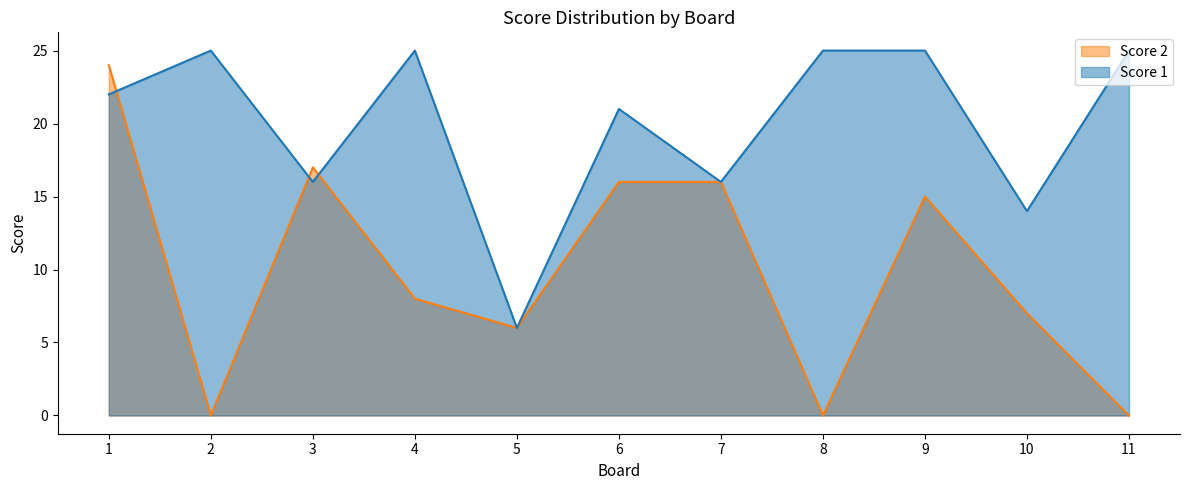

Is the value of Score 2 at 8 greater than the value of Score 1 at 2?

No